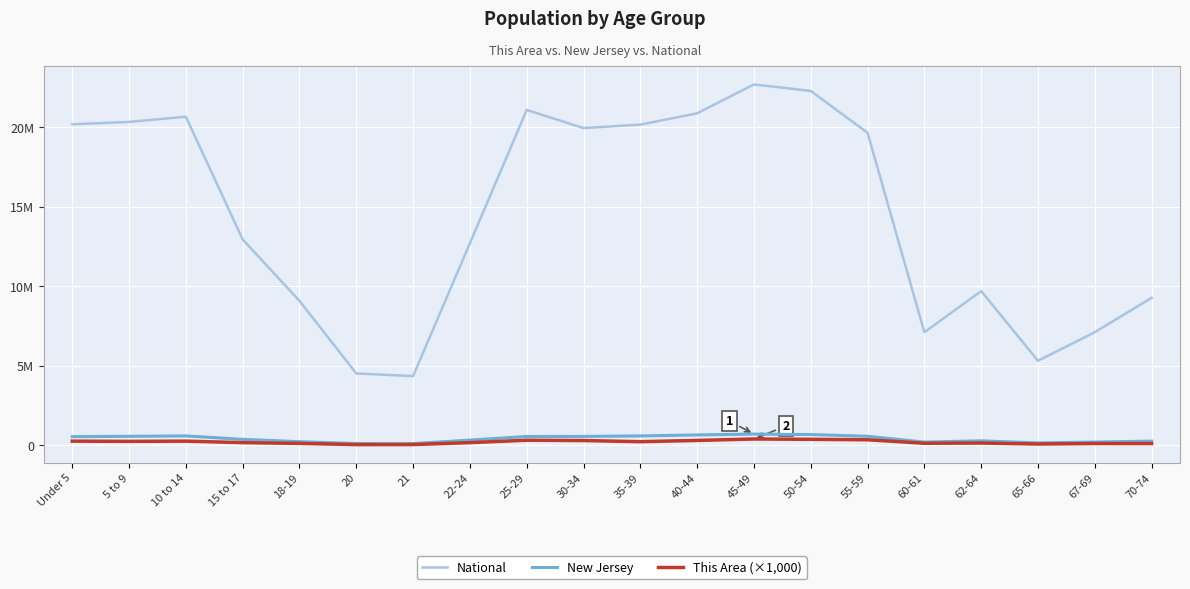

True or false: National has a value of 20201362 at Under 5.

True